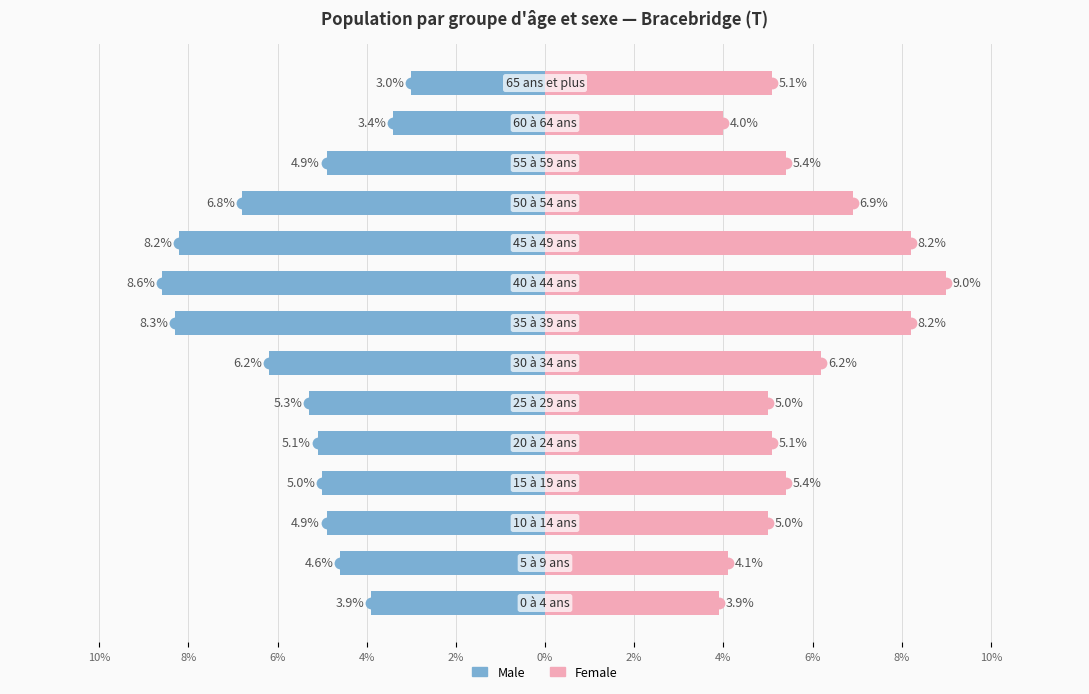

List the series in order of their peak value, highest first.

Female, Male